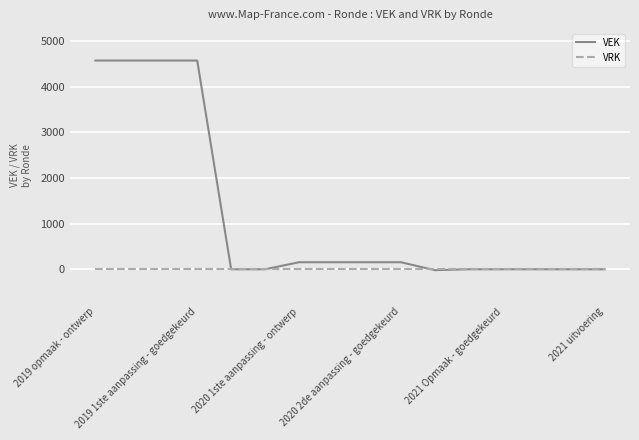

List the series in order of their overall mean, lowest first.

VRK, VEK